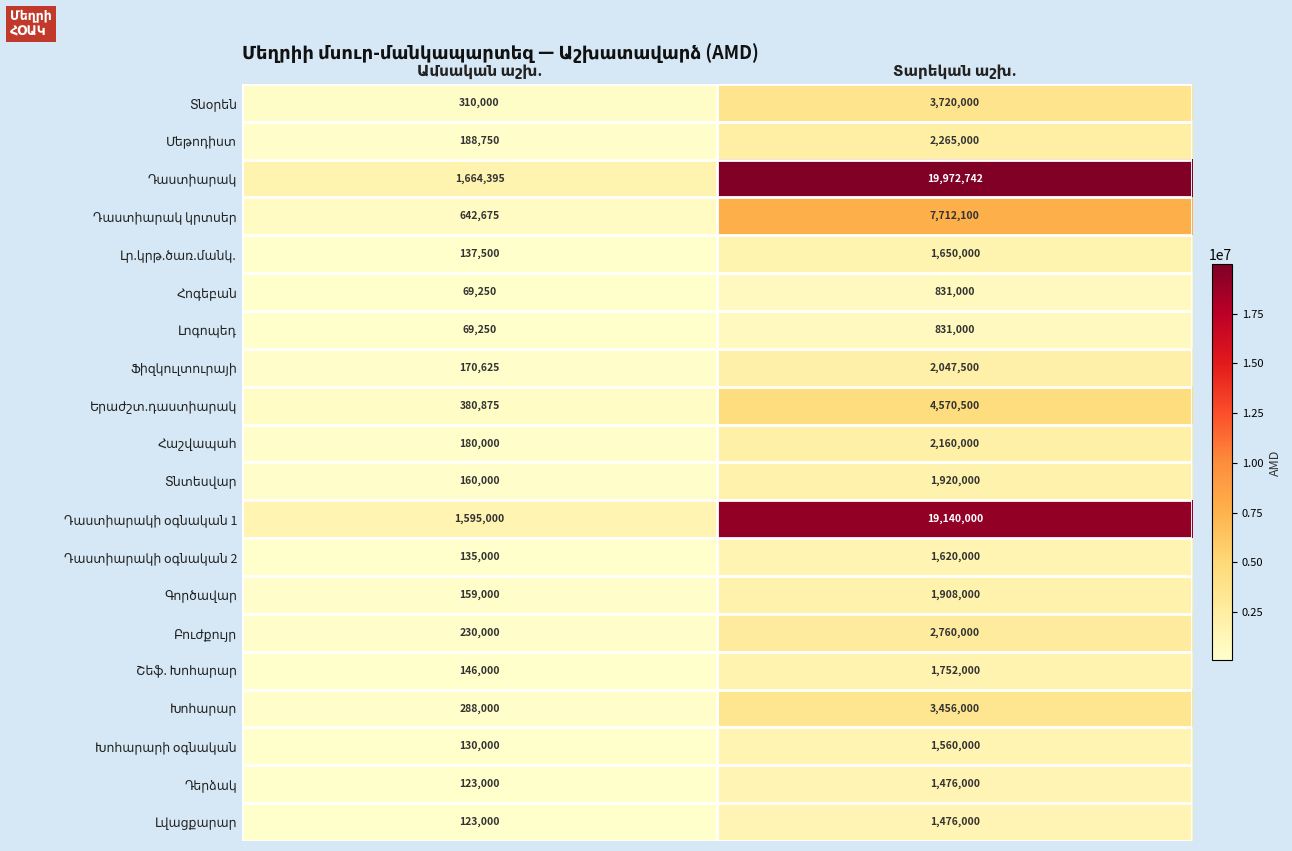

What is the maximum value shown in the chart?

19972742